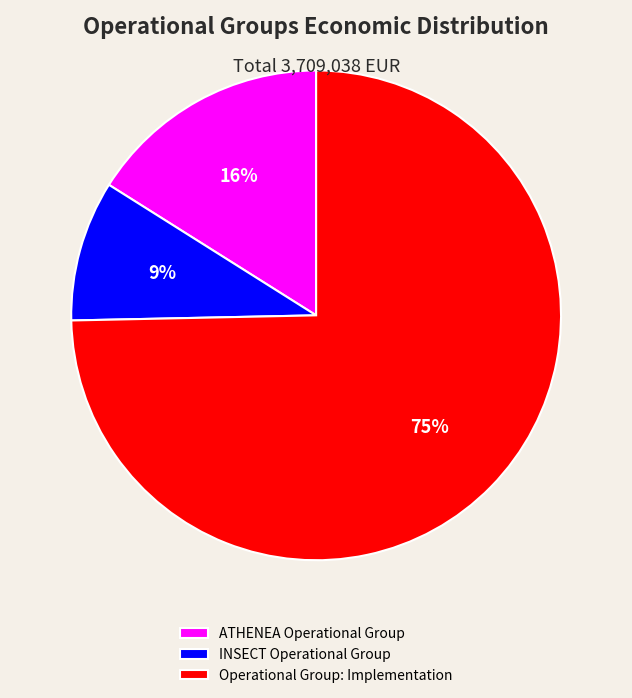

What percentage is the ATHENEA Operational Group slice, to the nearest percent?

16%